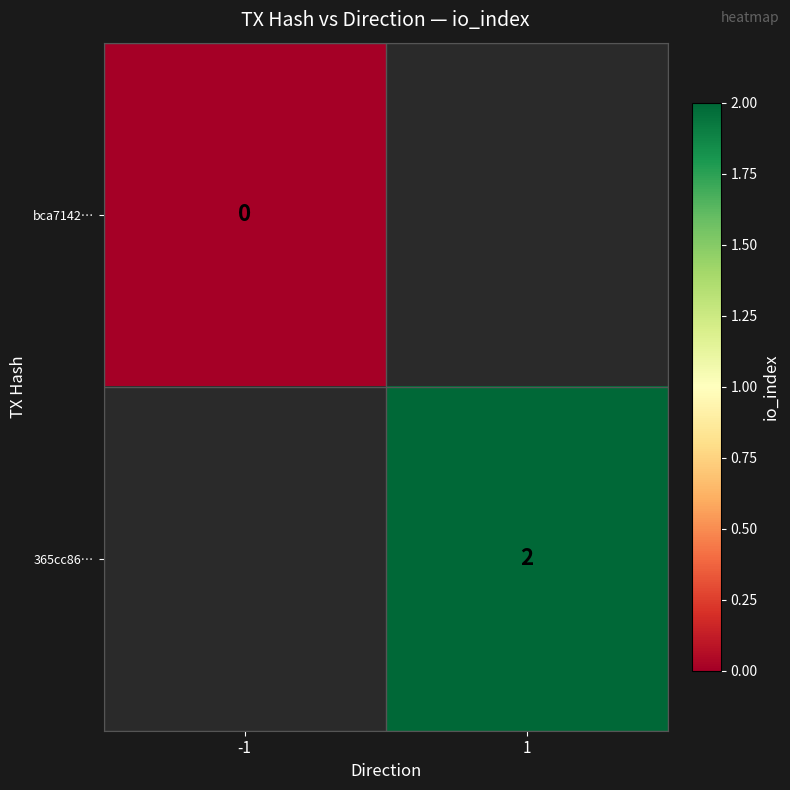

The 365cc86… series shows 1 at 1. True or false?

False